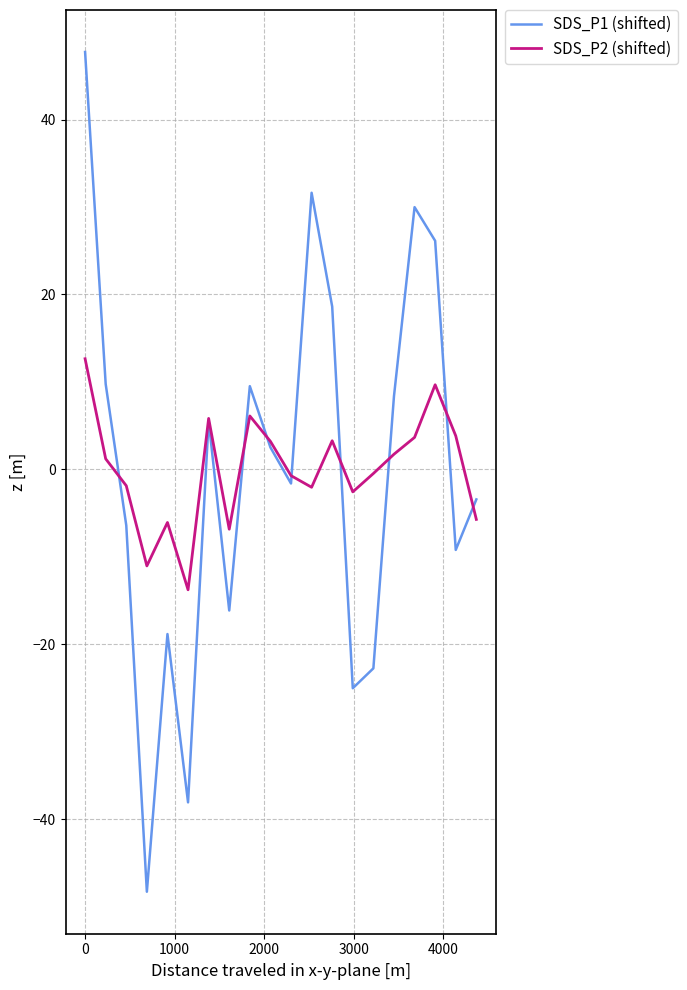

Rank the series by their maximum value, from lowest to highest.

SDS_P2 (shifted), SDS_P1 (shifted)